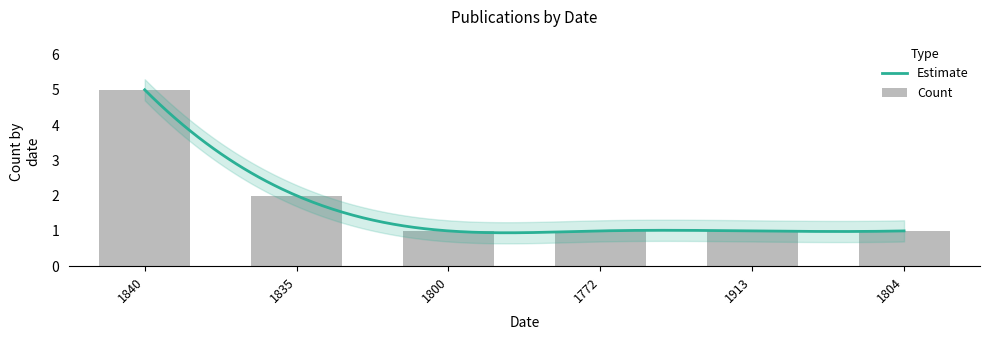

Rank the categories by value from highest to lowest.

1840, 1835, 1800, 1772, 1913, 1804